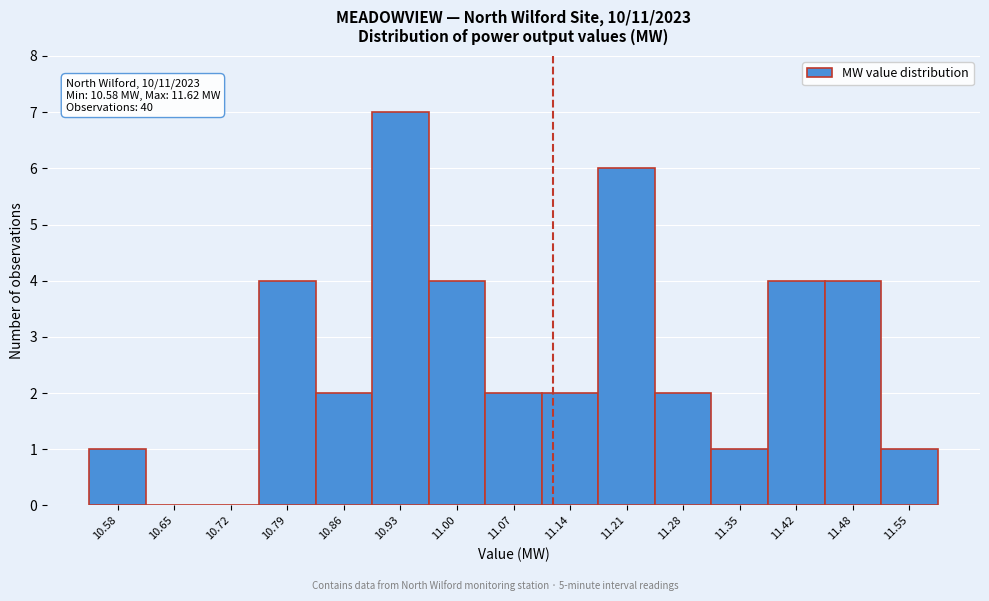

Reading left to right, list all the values displayed in this chart.

10.58=1	10.65=0	10.72=0	10.79=4	10.86=2	10.93=7	11.00=4	11.07=2	11.14=2	11.21=6	11.28=2	11.35=1	11.42=4	11.48=4	11.55=1